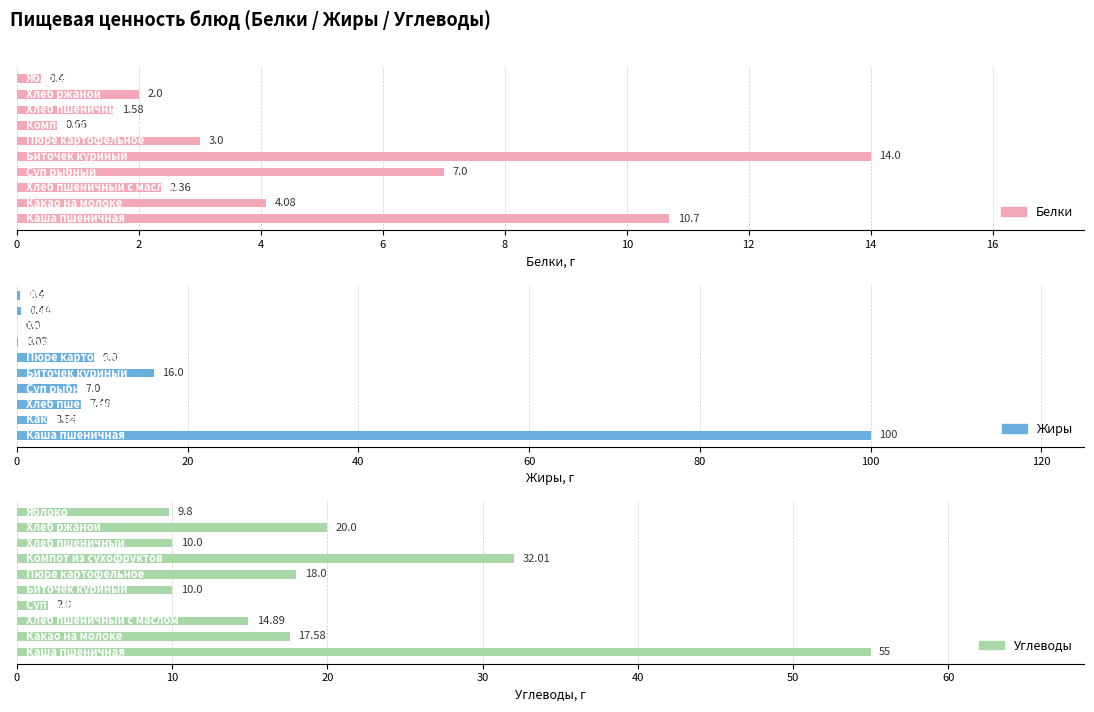

What is the difference between the highest and lowest values at 12?

31.9